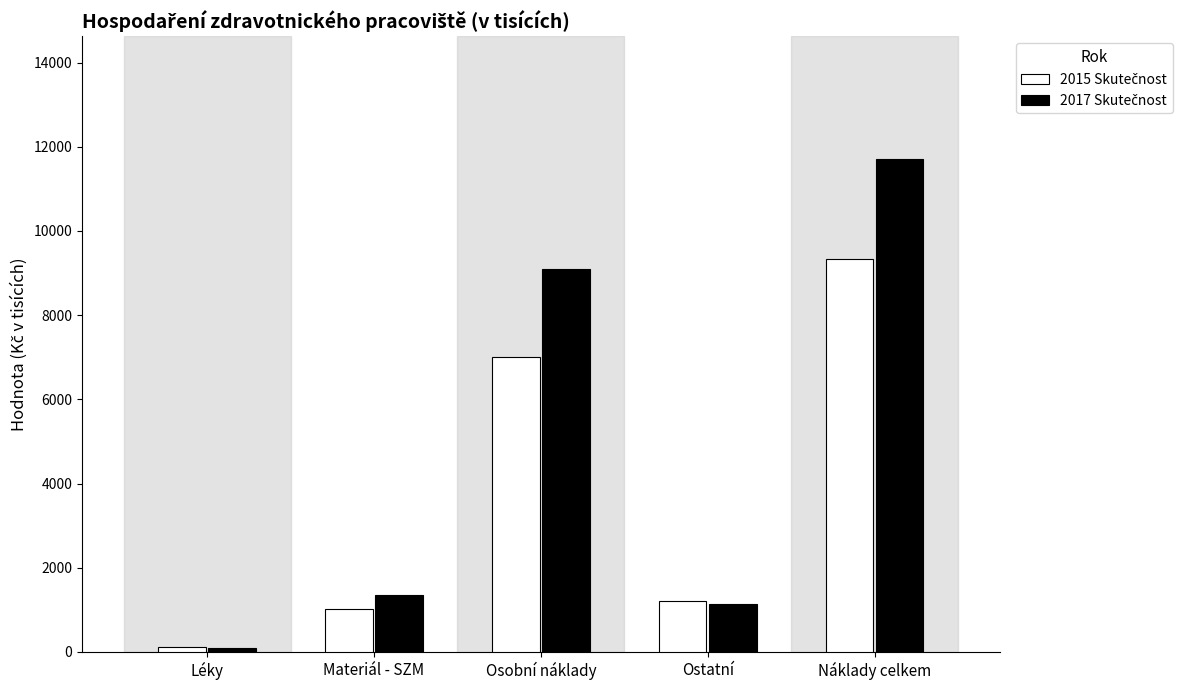

Count the number of data series in this chart.

2